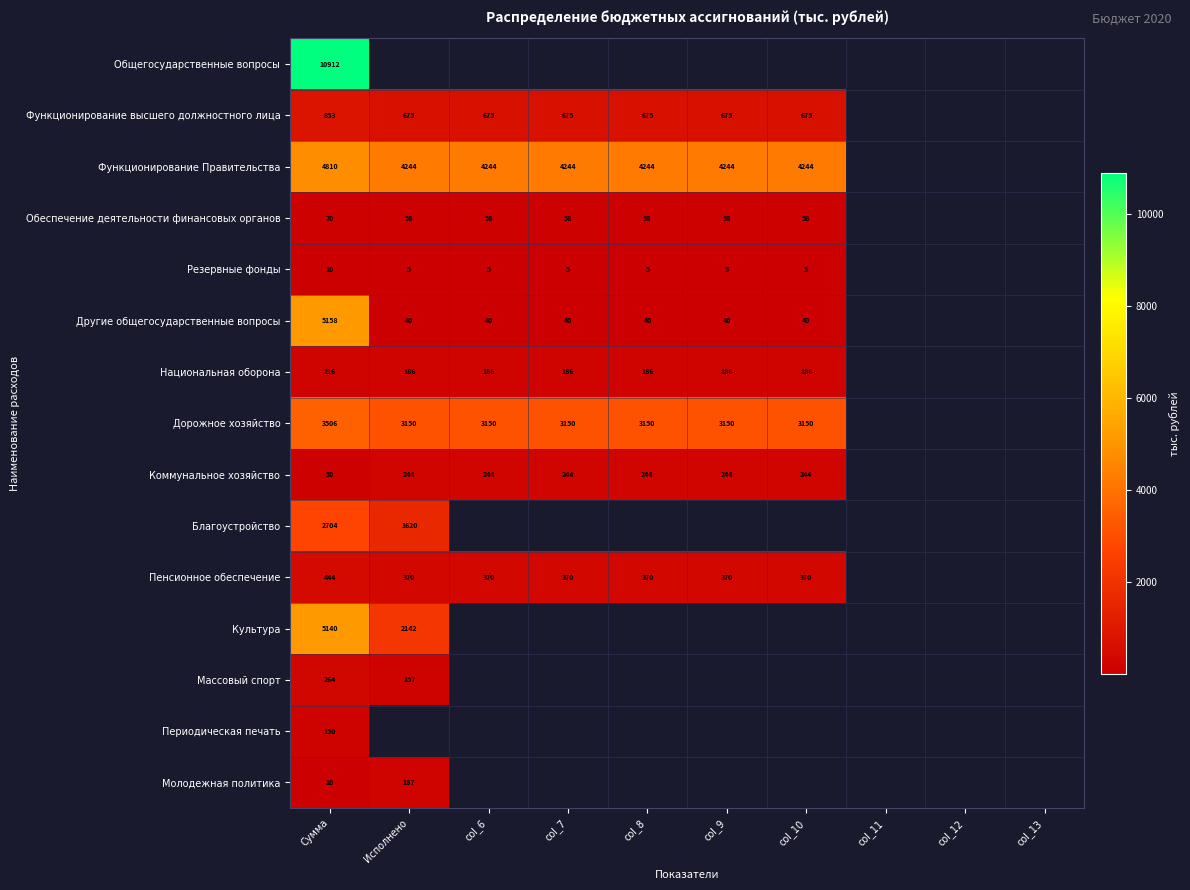

True or false: Культура has a value of 2796.5 at Исполнено.

False